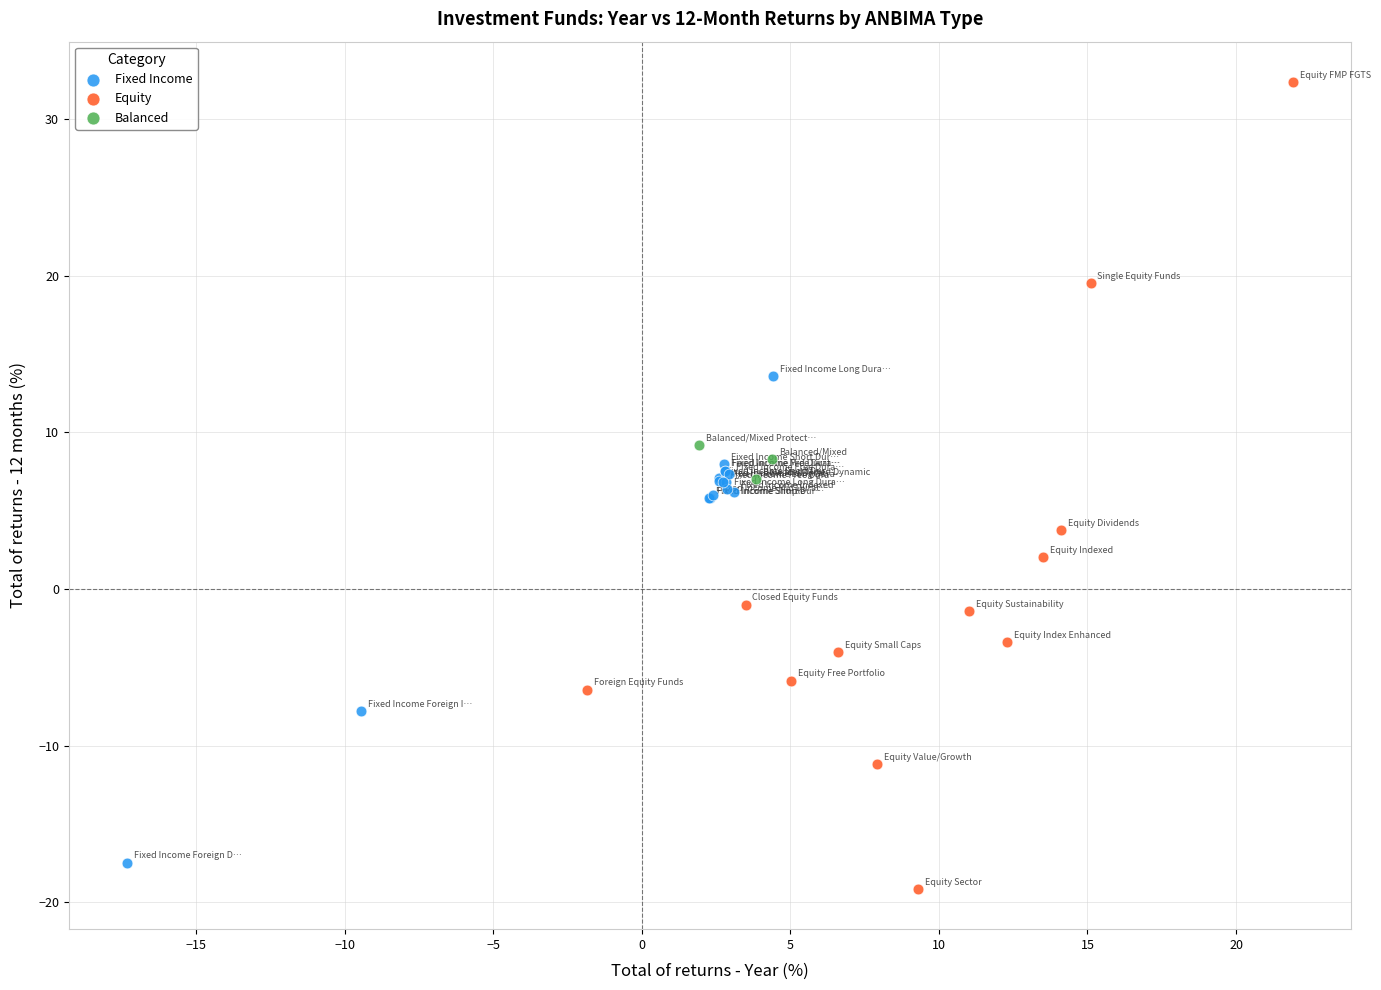

Which series has the largest Y range (max minus min)?

Equity